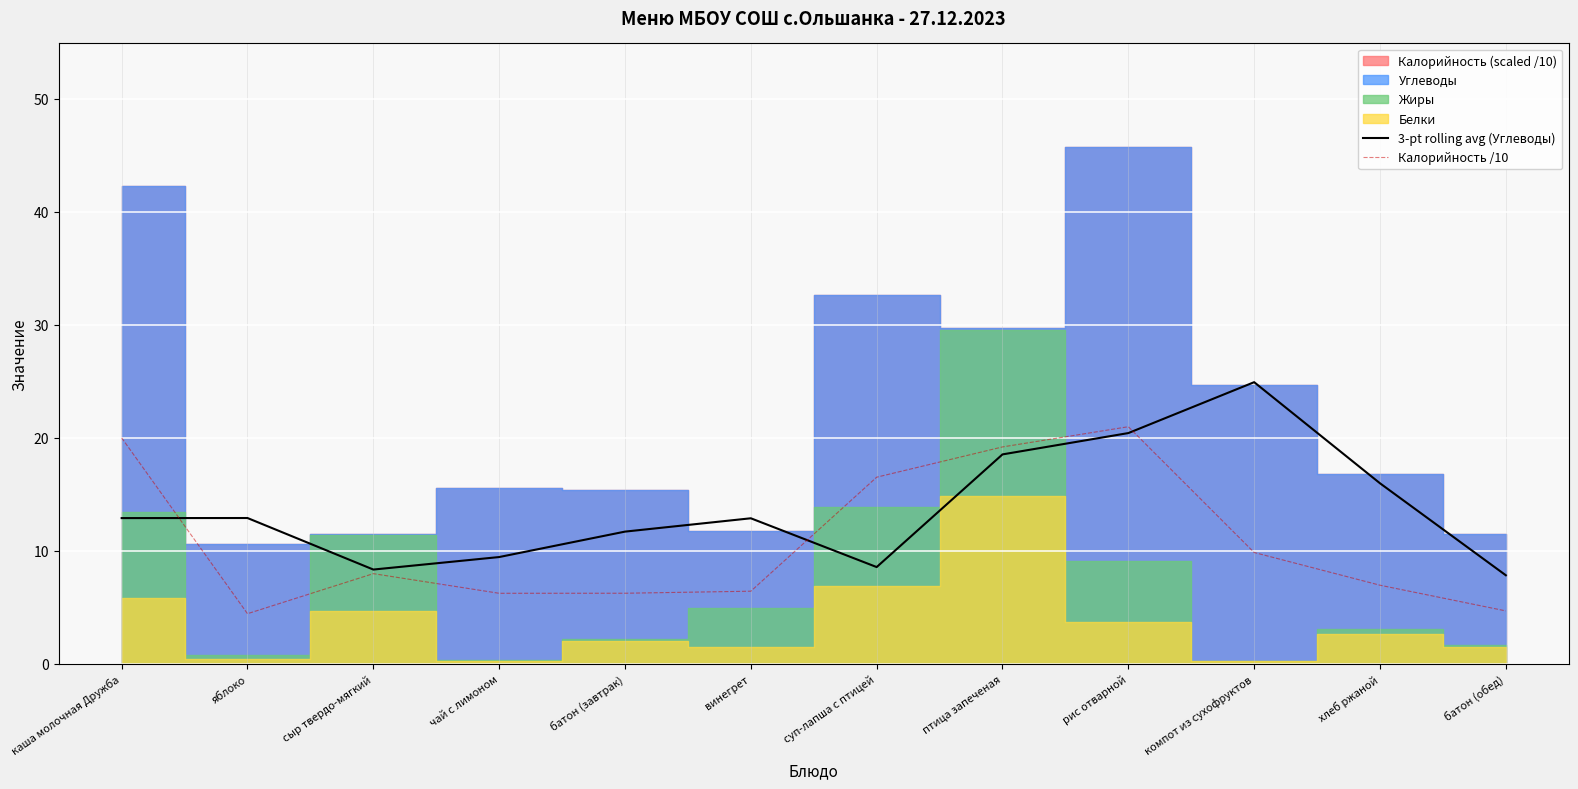

Reading left to right, what are all the values shown in this chart?

3-pt rolling avg (Углеводы): 12.9	12.9	8.3	9.5	11.7	12.9	8.6	18.5	20.4	24.9	16.0	7.8
Калорийность /10: 20.0	4.4	8.0	6.2	6.3	6.4	16.5	19.2	21.0	9.9	7.0	4.7